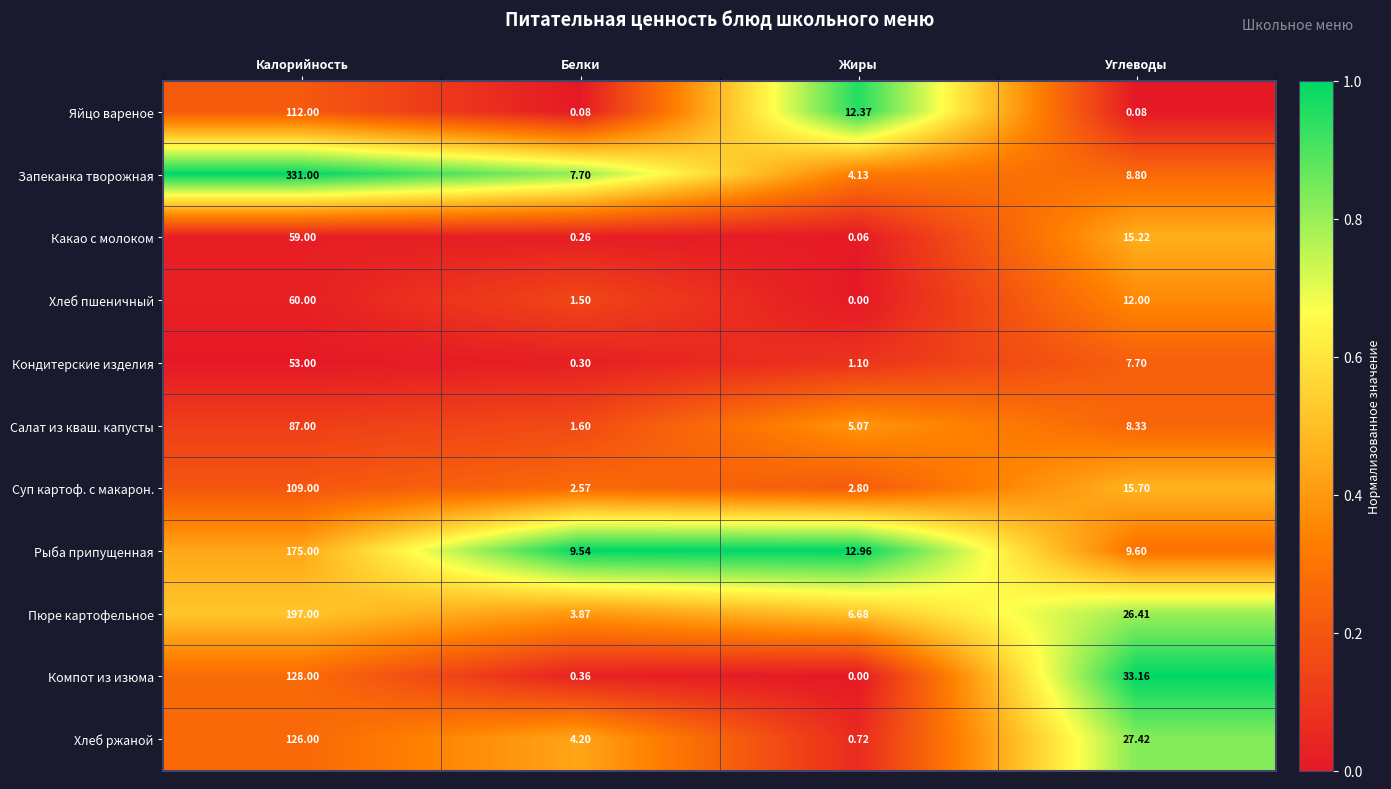

At which category is the sum across all series the highest?

Калорийность